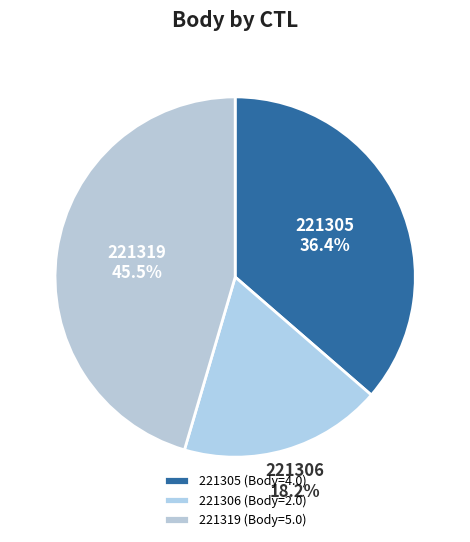

What portion of the pie excludes 221305?

63.6%